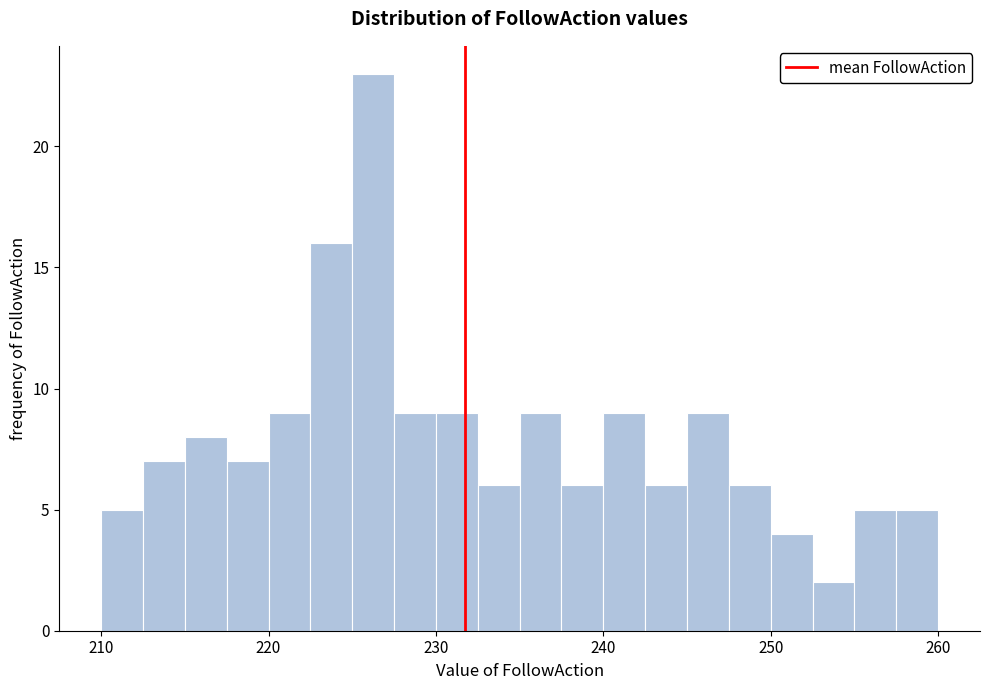

Around what value on the x-axis is the tallest bar? Give the approximate position of its centre, as read against the axis.

226